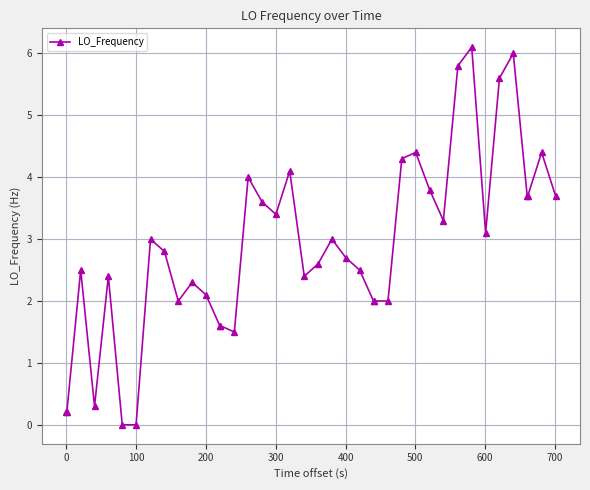

How many data points does each series have?

40